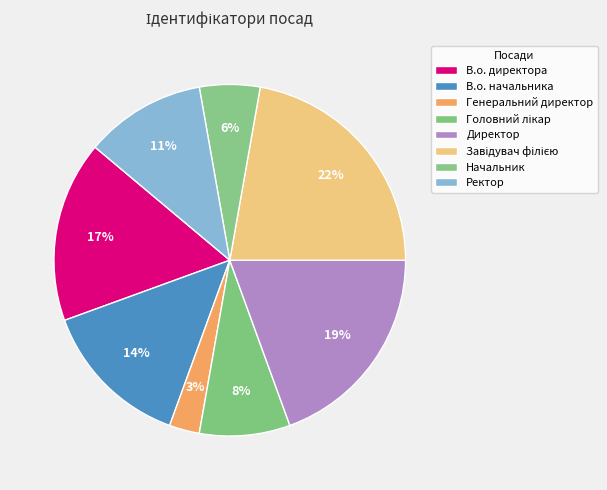

What is the smallest slice in the pie chart?

Генеральний директор